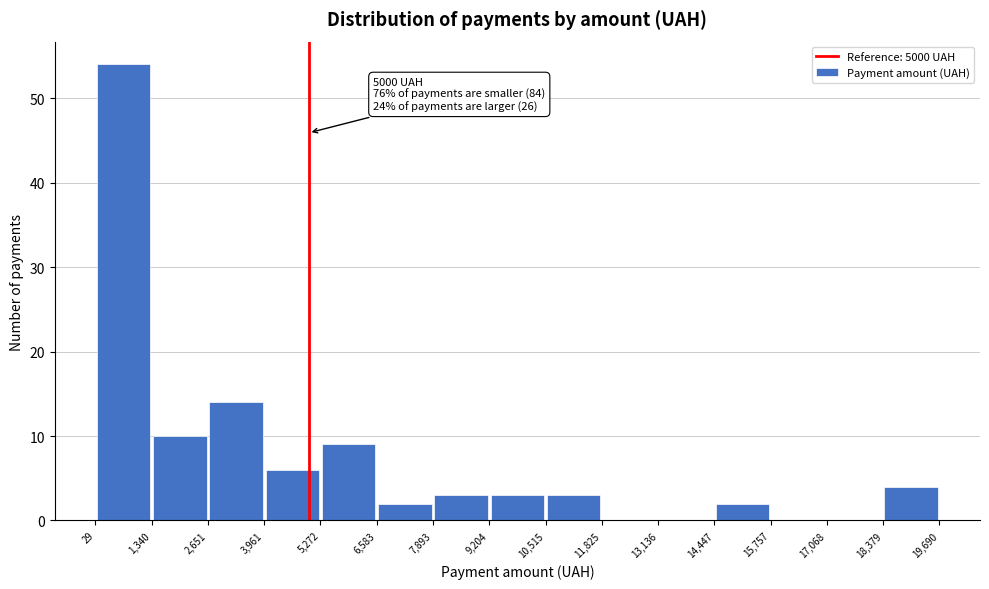

Which range on the x-axis has the tallest bar?

29 to 1,340